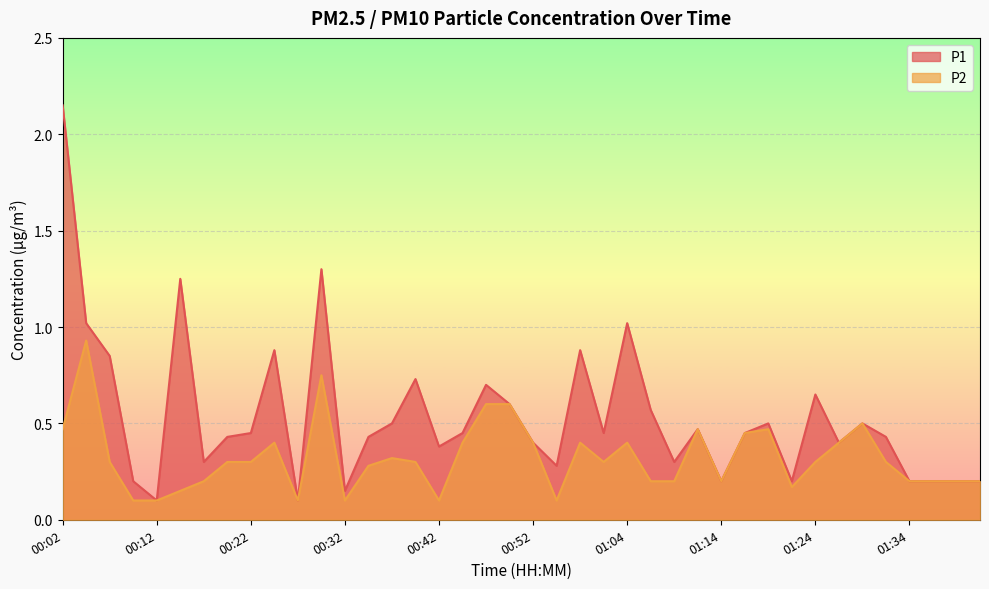

What is the highest value of the P1 series?

2.1